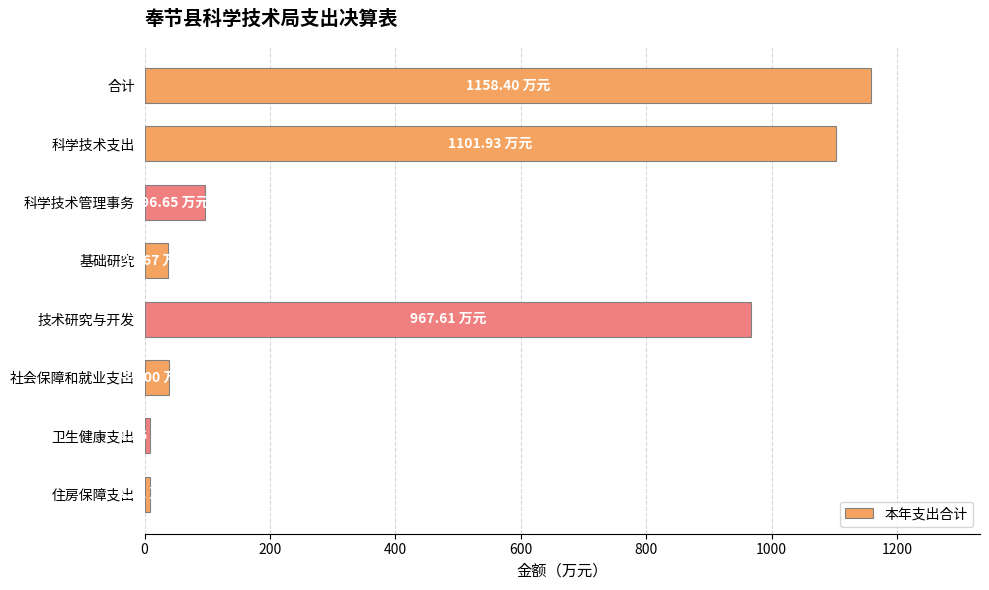

What is the sum of all values?

3418.7